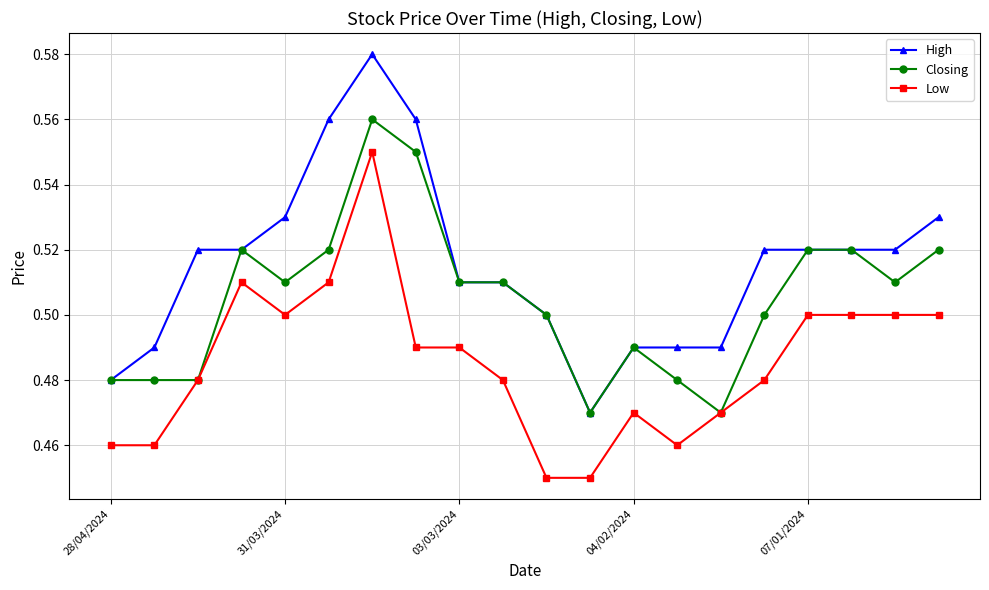

Count the Low values in the range 0 to 1.

20